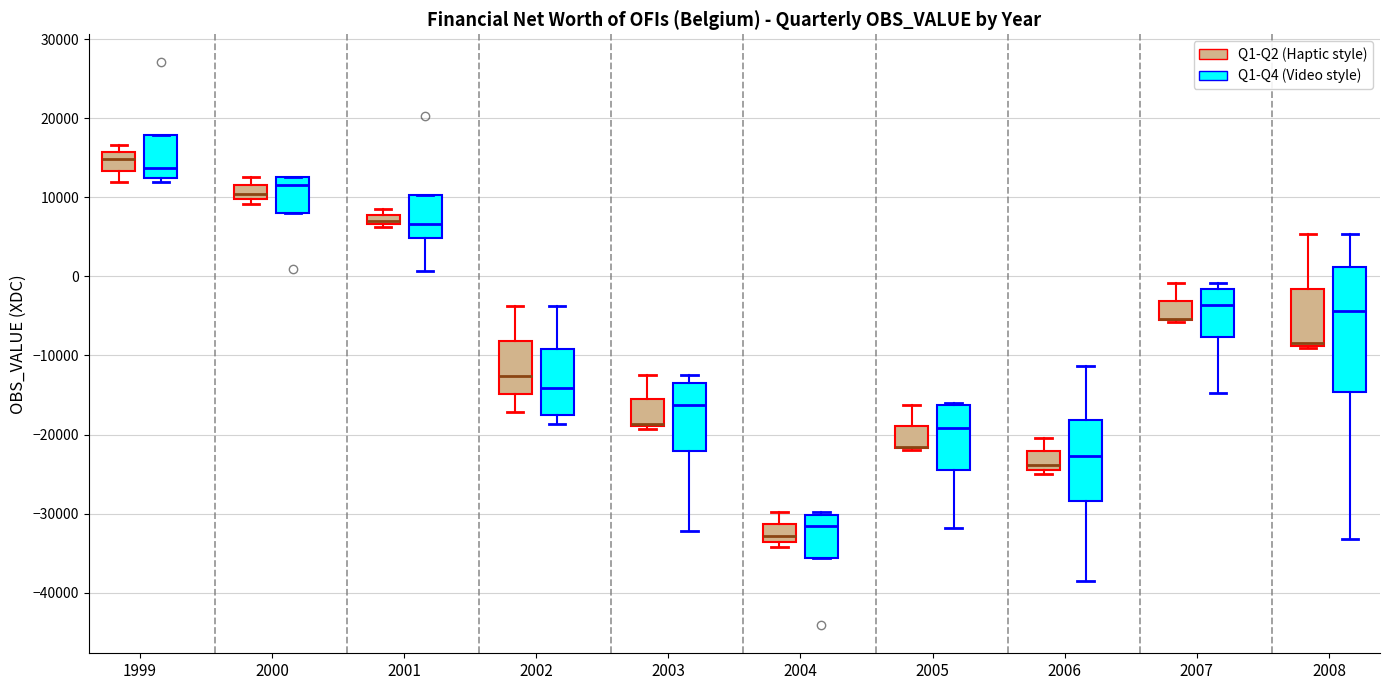

Where is the lower edge of the box for 2001 (Q1-Q2 (Haptic style)) on the y-axis? The values are not printed on the chart, so give them approximately, as read against the axis.

7000